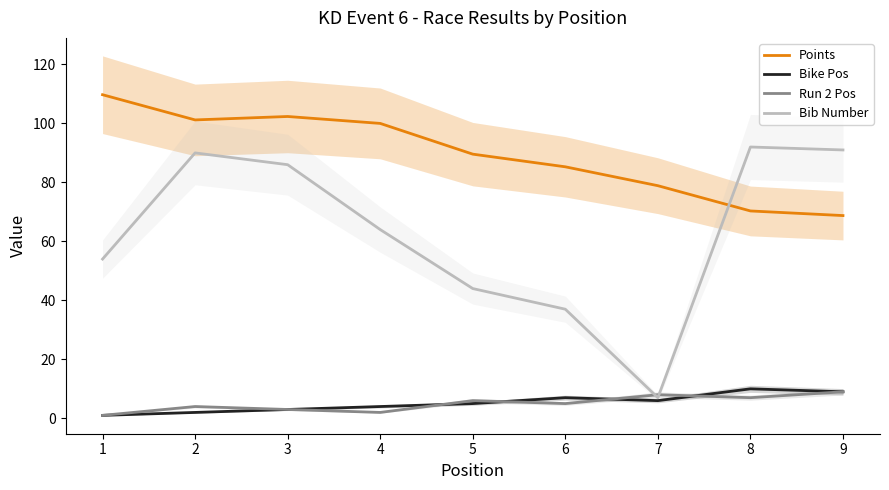

What is the highest value of the Points series?

109.7